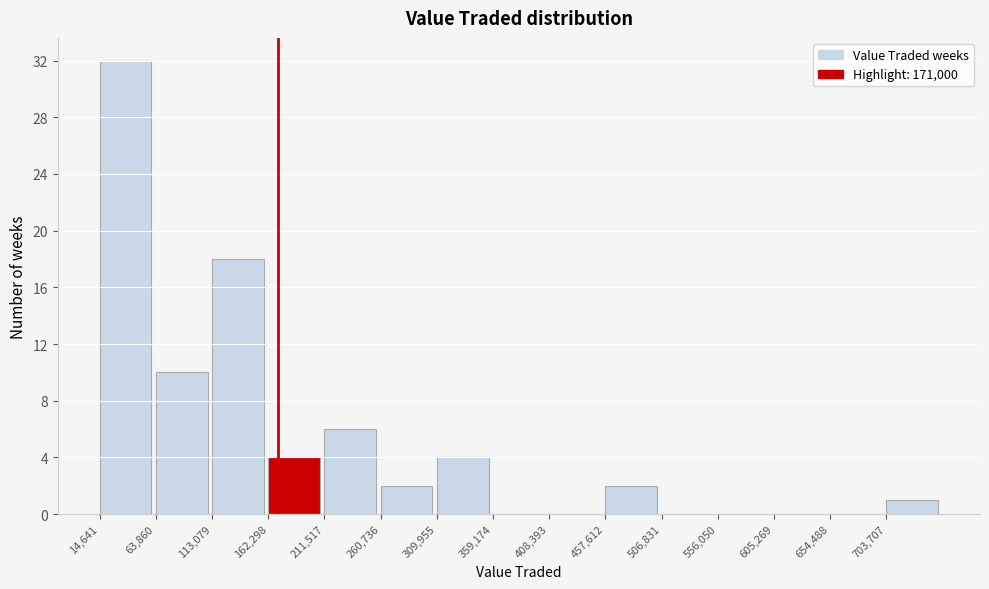

Reading left to right, transcribe this chart: for each bar, give the range it covers on the x-axis and its height. Neither the bar edges nor the heights are printed on the chart, so give them approximately, as read against the axes.

15000 to 65000: 32
65000 to 115000: 10
115000 to 160000: 18
160000 to 210000: 4
210000 to 260000: 6
260000 to 310000: 2
310000 to 360000: 4
360000 to 410000: 0
410000 to 460000: 0
460000 to 505000: 2
505000 to 555000: 0
555000 to 605000: 0
605000 to 655000: 0
655000 to 705000: 0
705000 to 755000: 1